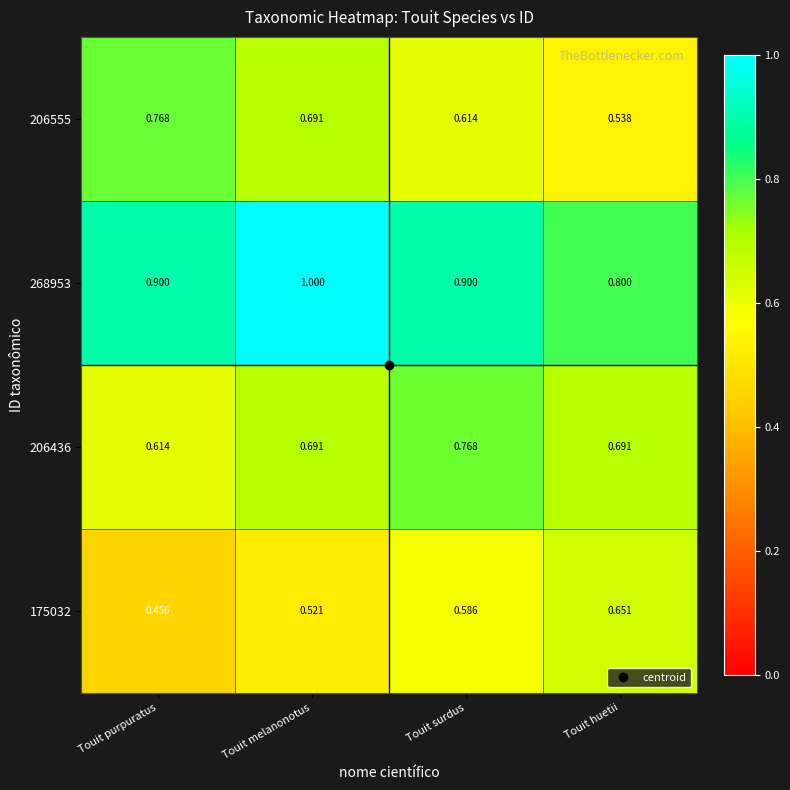

Where is 268953 nearest to the value 0?

Touit huetii